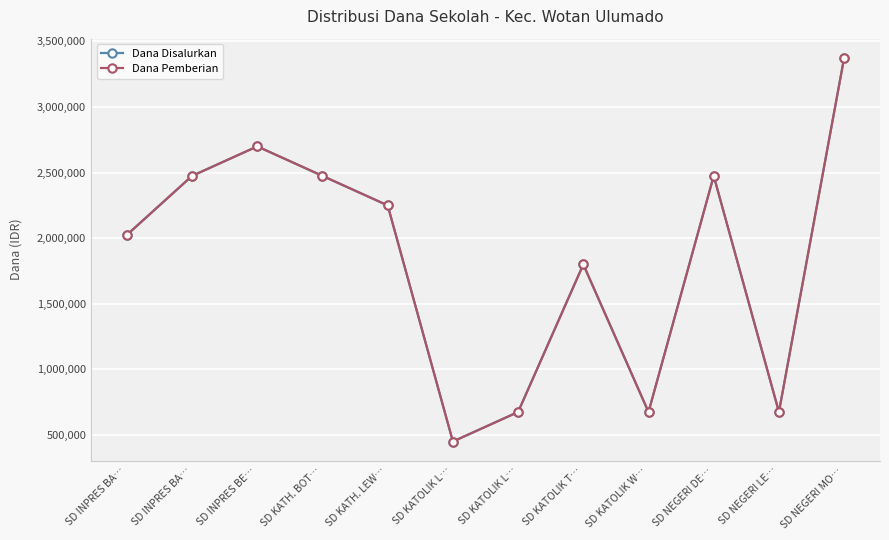

Is this an area chart (filled region under the line)?

No